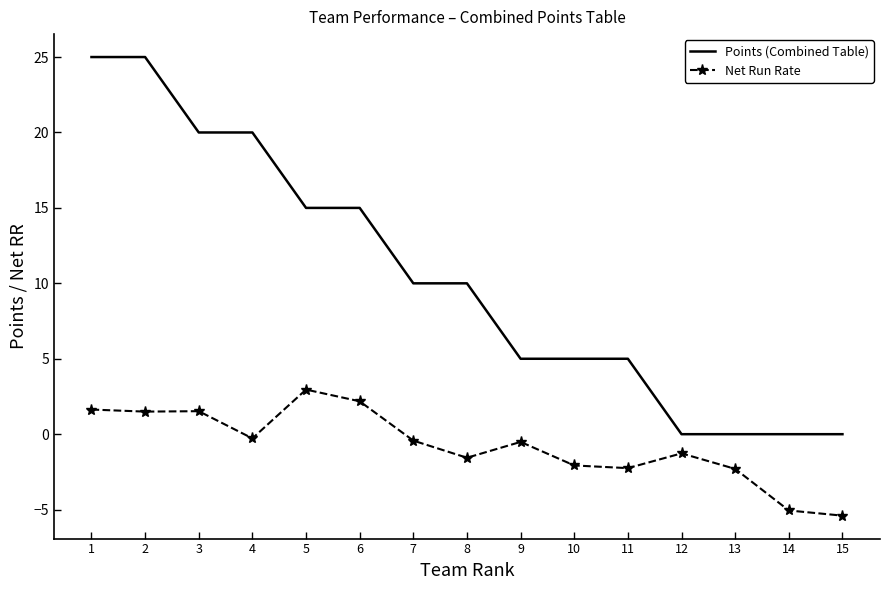

True or false: Points (Combined Table) has a value of 11.1 at 4.

False